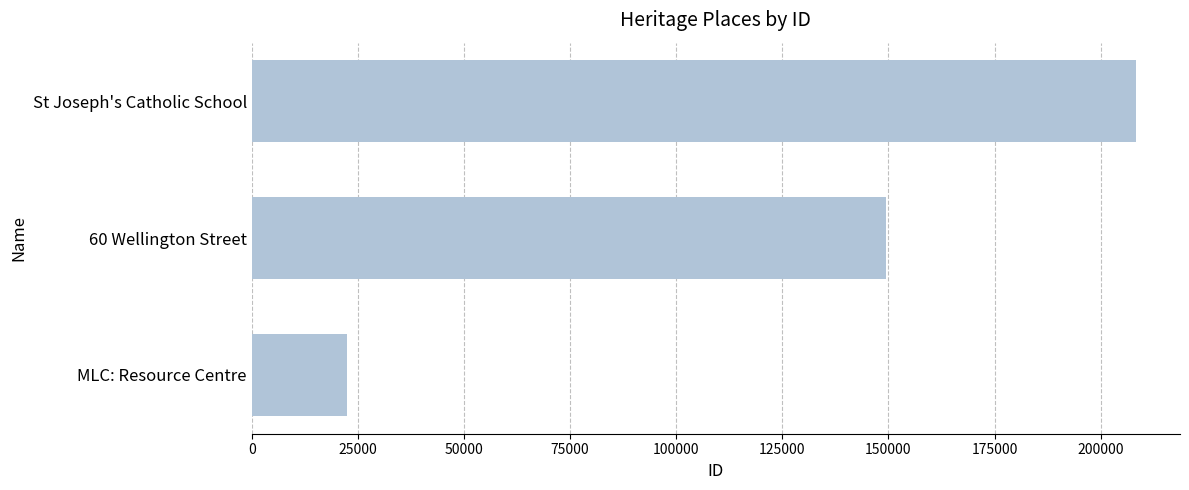

Does the chart contain any negative values?

No